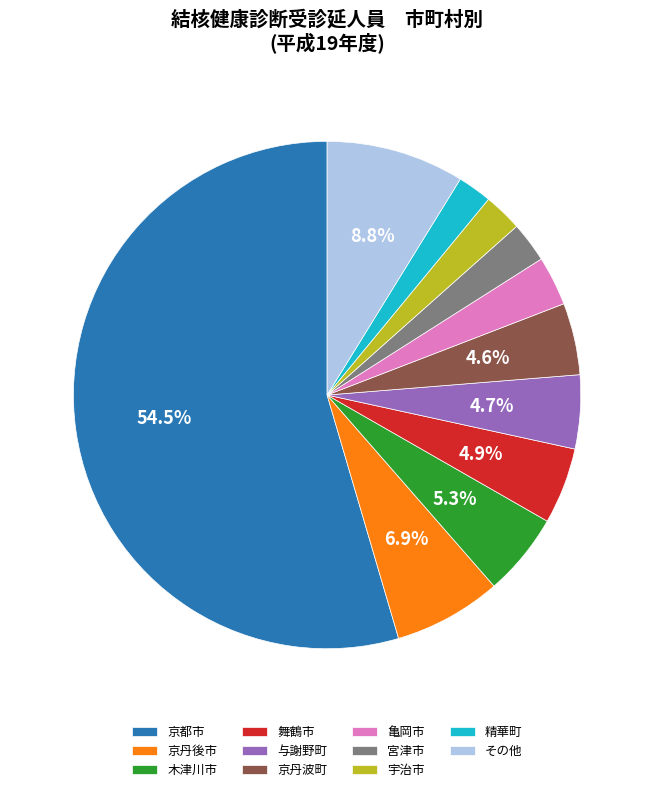

What is the ratio of the value at 亀岡市 to the value at 舞鶴市?

0.6